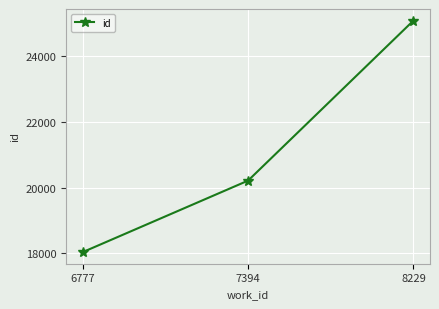

Reading left to right, what are all the values shown in this chart?

18034	20214	25091